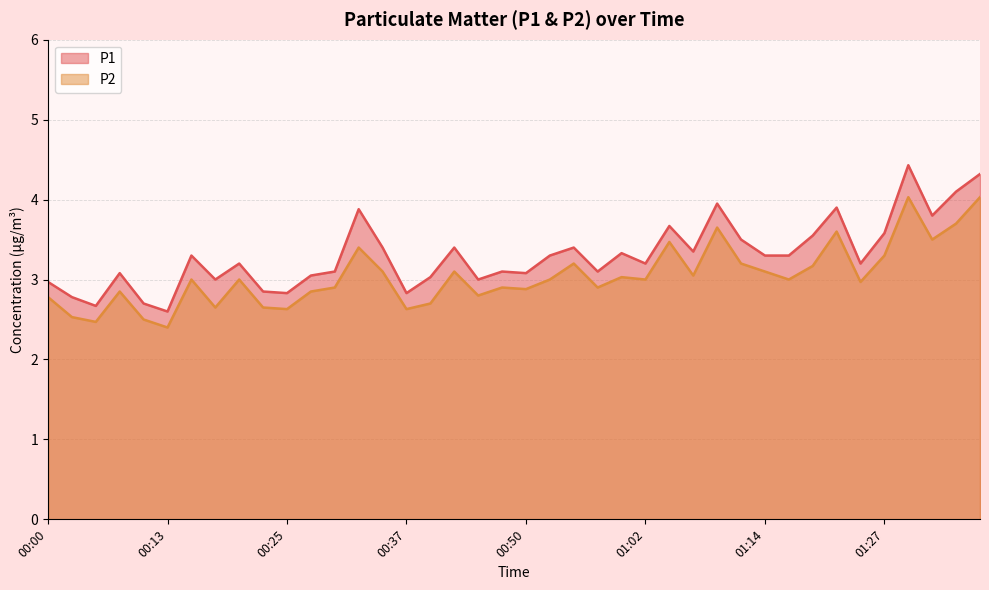

What is the average value of the P1 series?

3.3